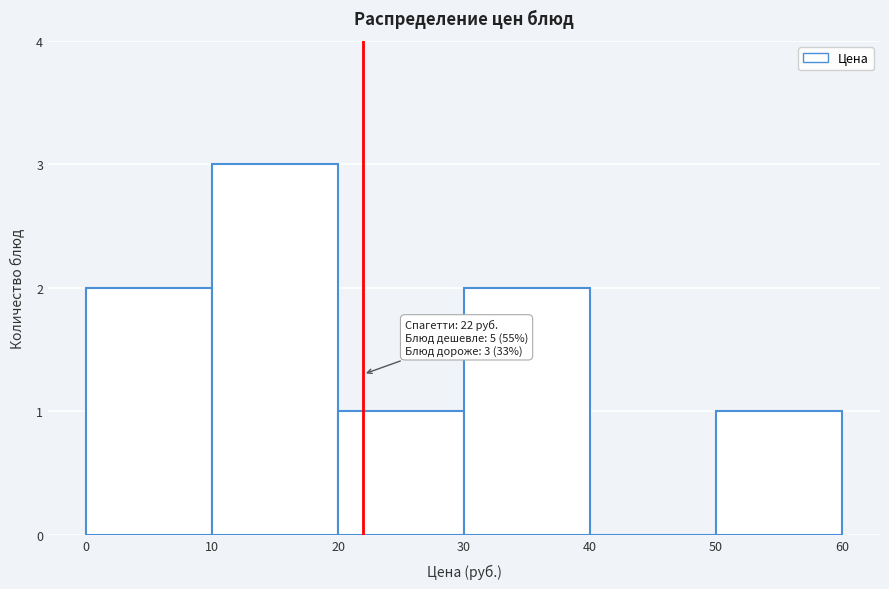

Which range on the x-axis has the tallest bar?

10 to 20